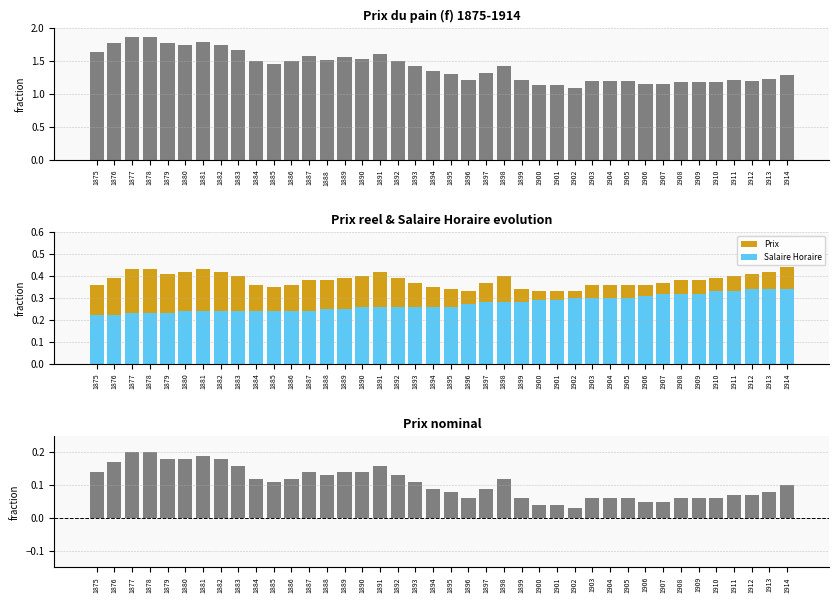

What is the difference between the highest and lowest values at 1895?

1.2